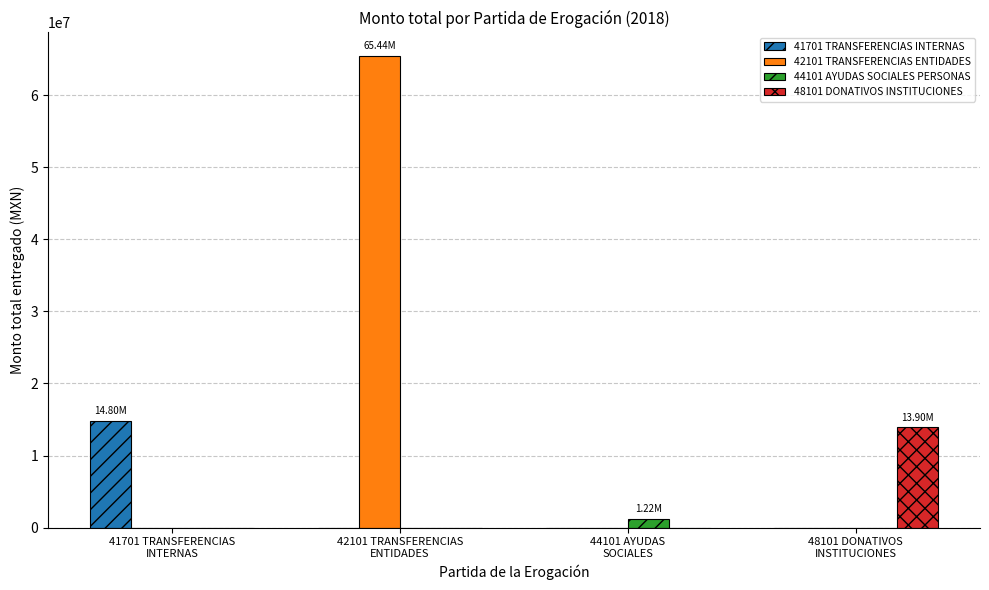

What is the sum of all 44101 AYUDAS SOCIALES PERSONAS values?

1219888.8